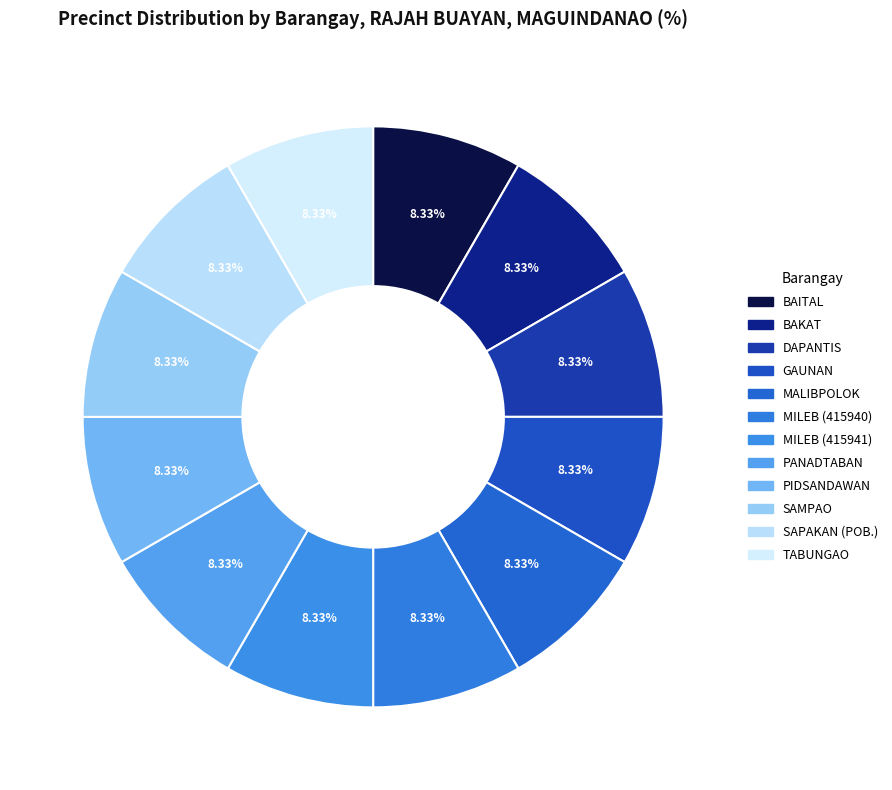

Rank the categories by value from highest to lowest.

TABUNGAO, SAPAKAN (POB.), SAMPAO, PIDSANDAWAN, PANADTABAN, MILEB (415941), MILEB (415940), MALIBPOLOK, GAUNAN, DAPANTIS, BAKAT, BAITAL